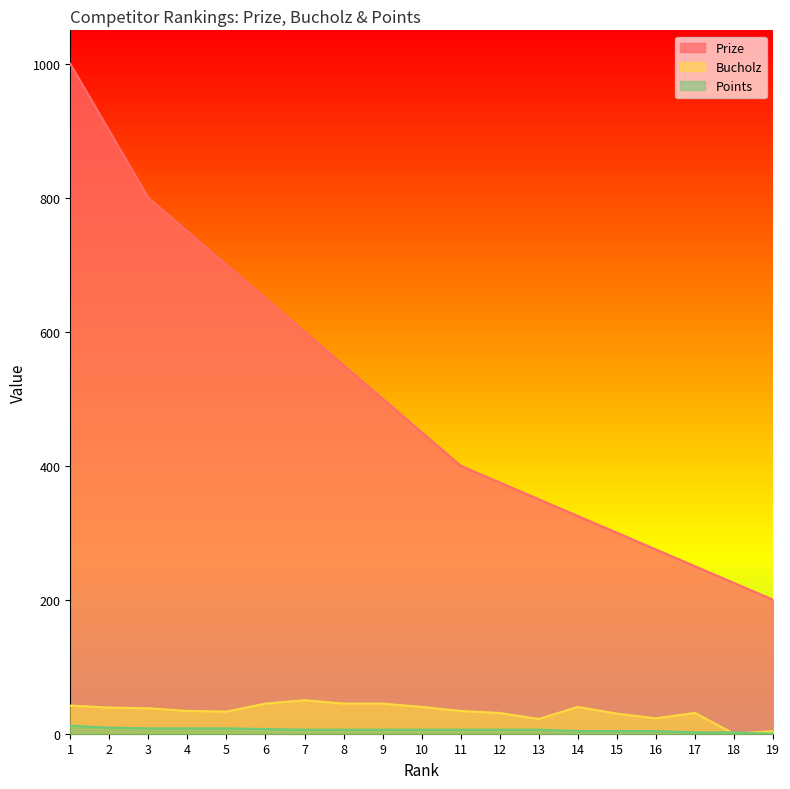

Which series has the largest range (max minus min)?

Prize